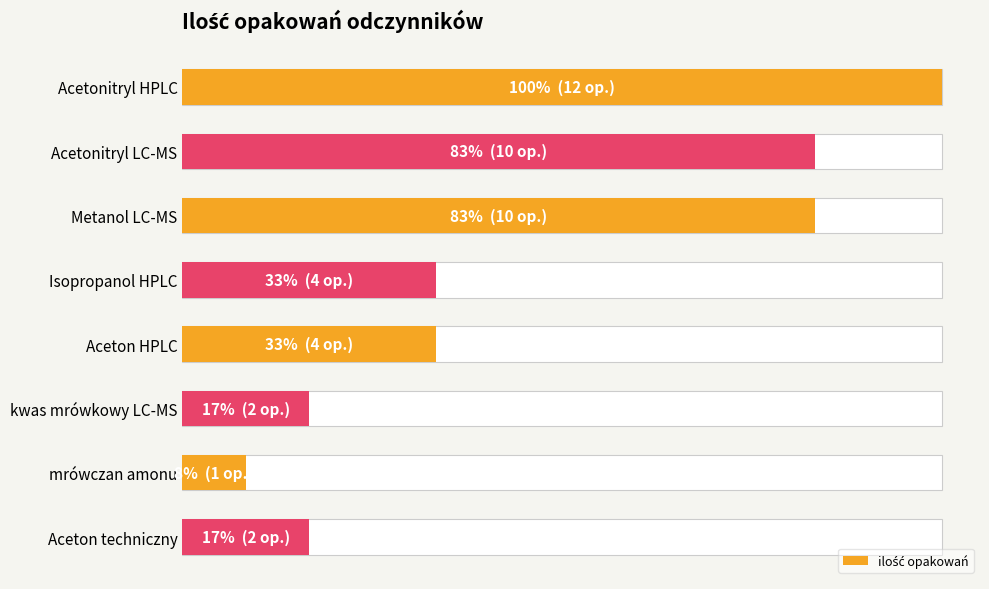

True or false: the data shows 2 at Isopropanol HPLC.

False